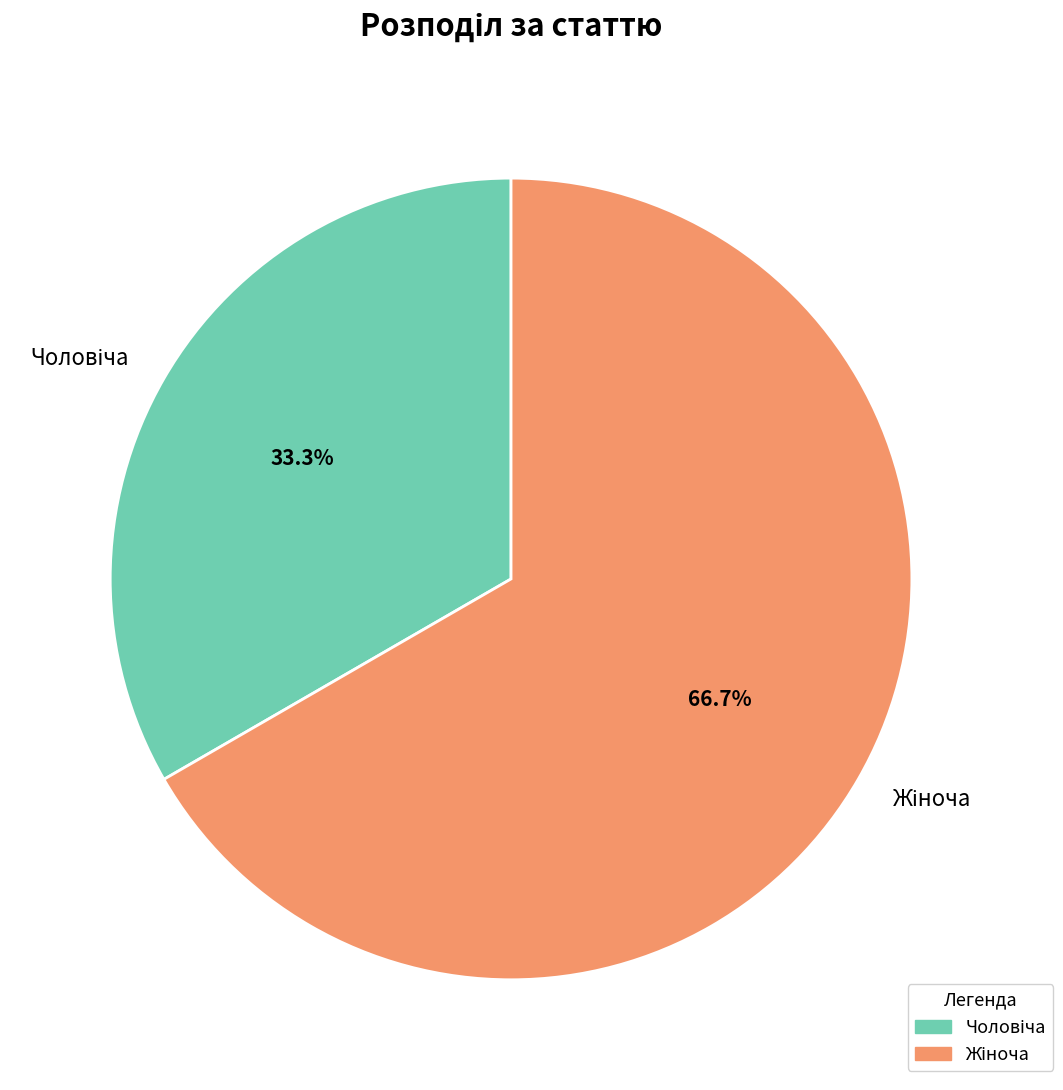

How many segments does this pie chart have?

2